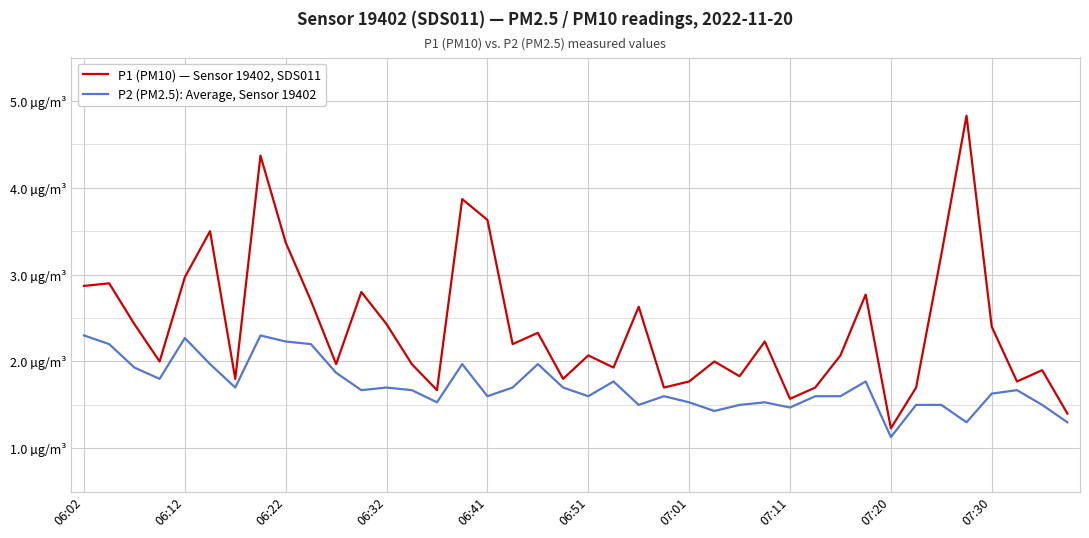

What are all the series names shown in the legend?

P1 (PM10) — Sensor 19402, SDS011, P2 (PM2.5): Average, Sensor 19402